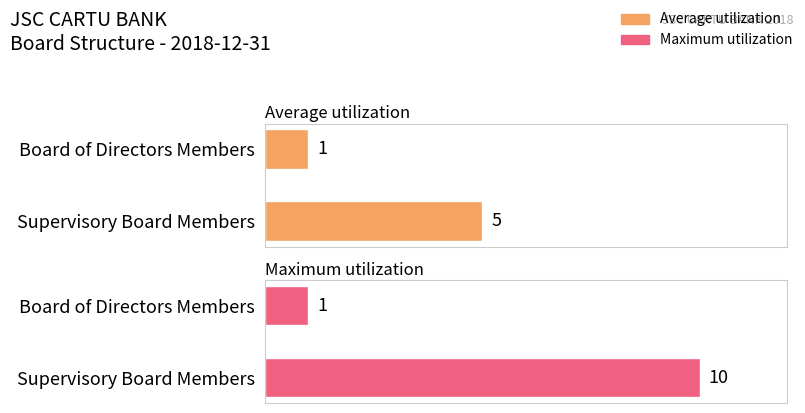

Is it true that Average utilization equals 0 at Board of Directors Members?

False